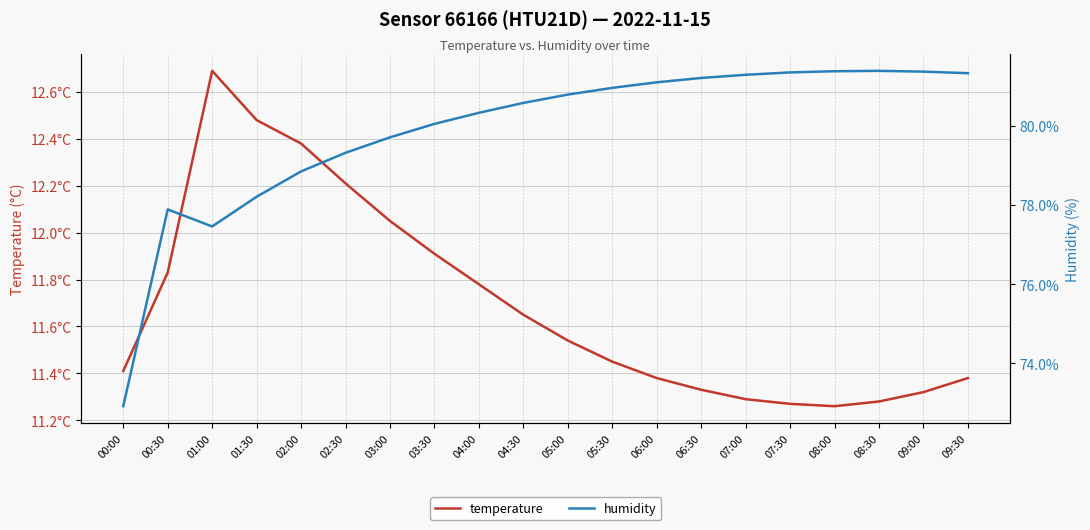

At which label does humidity reach its minimum?

00:00